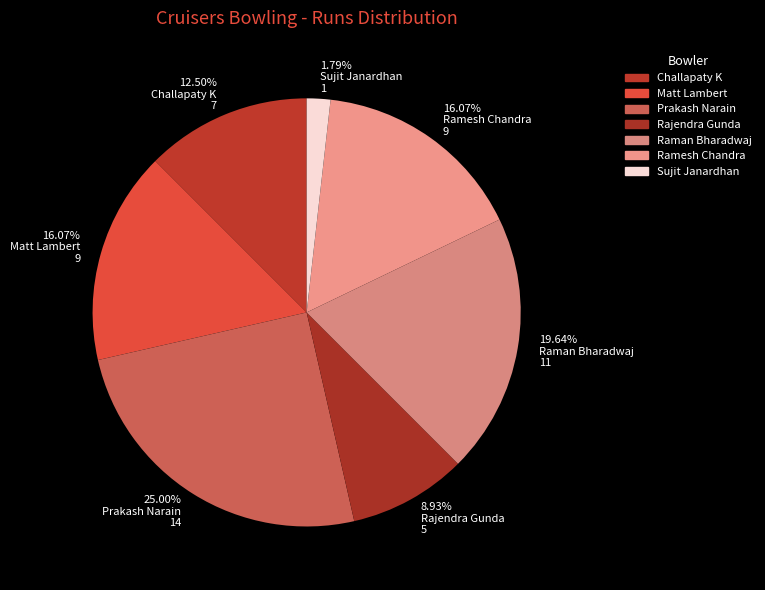

Combined, do 8.93% Rajendra Gunda 5 and 1.79% Sujit Janardhan 1 account for over 50%?

No